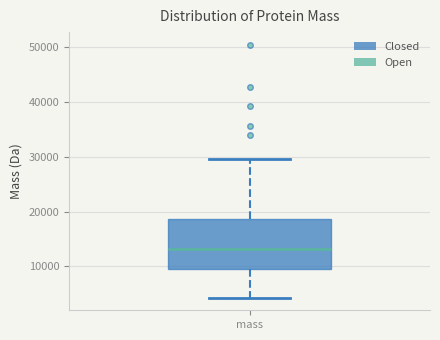

Transcribe this box plot: give where the median line is, the range the box spans, and where the two whiskers end, as read against the y-axis. The values are not printed on the chart, so give them approximately, as read against the axis.

median 13000, box 10000 to 19000, whiskers 4000 to 30000